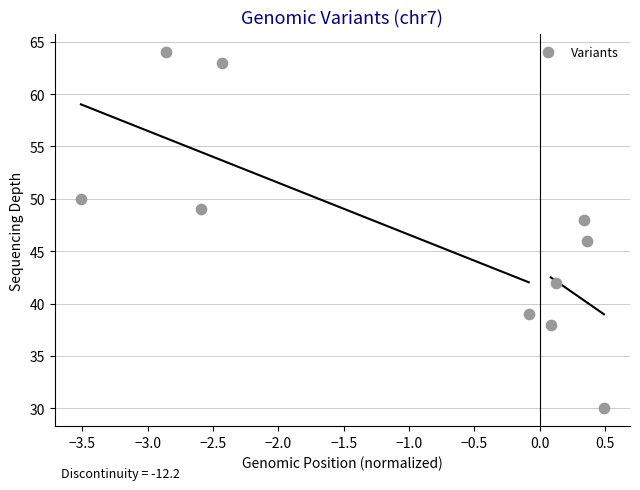

What is the range of Y values (max minus min)?

34